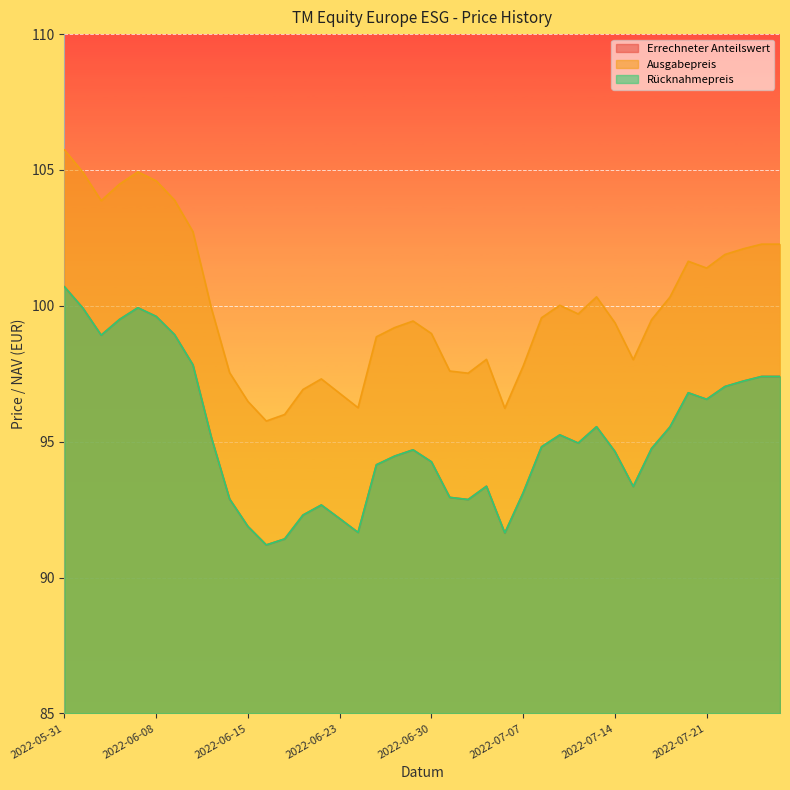

Is the value of Rücknahmepreis at 2022-07-13 greater than the value of Errechneter Anteilswert at 2022-07-27?

No